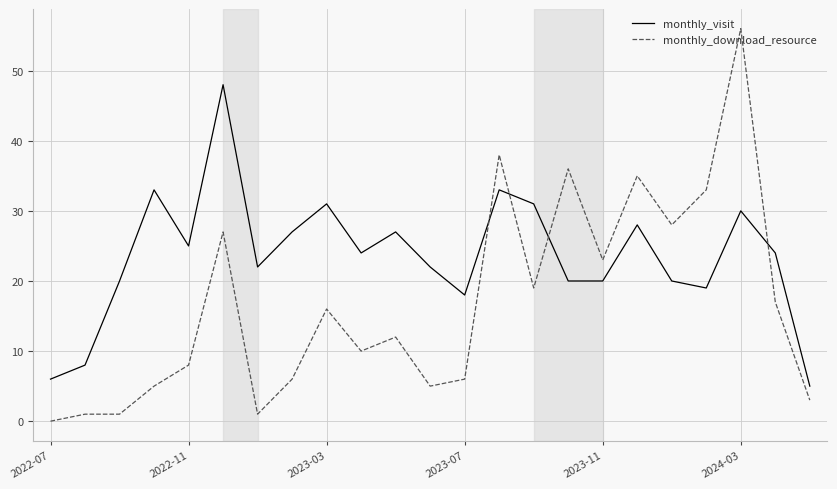

List the series in order of their peak value, lowest first.

monthly_visit, monthly_download_resource